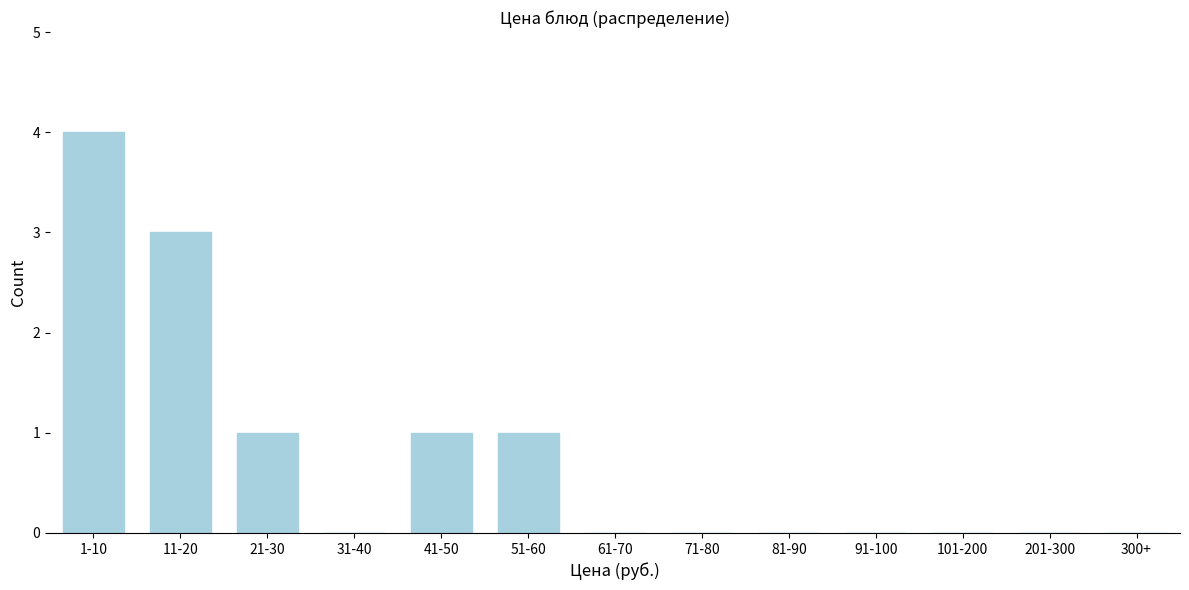

Reading left to right, transcribe all the data shown in this chart.

1-10=4	11-20=3	21-30=1	31-40=0	41-50=1	51-60=1	61-70=0	71-80=0	81-90=0	91-100=0	101-200=0	201-300=0	300+=0